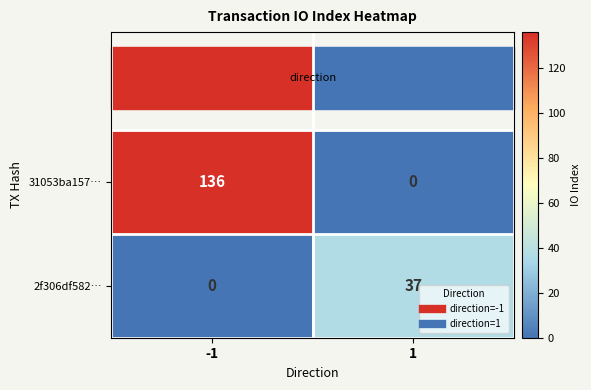

Which series has the widest spread of values?

31053ba157…